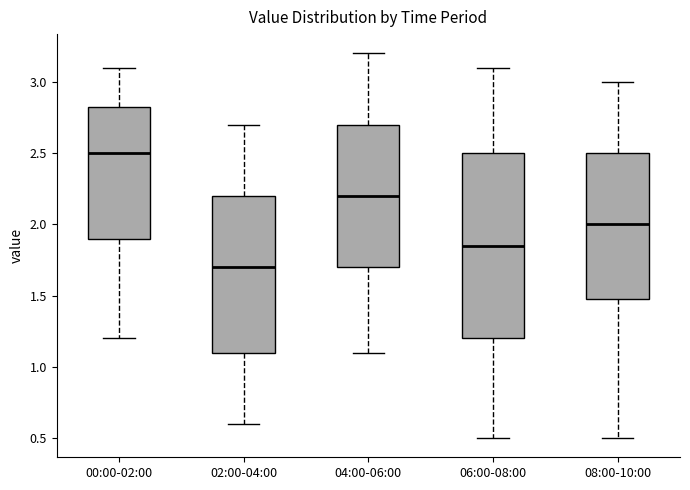

Which box's median line is the lowest?

02:00-04:00